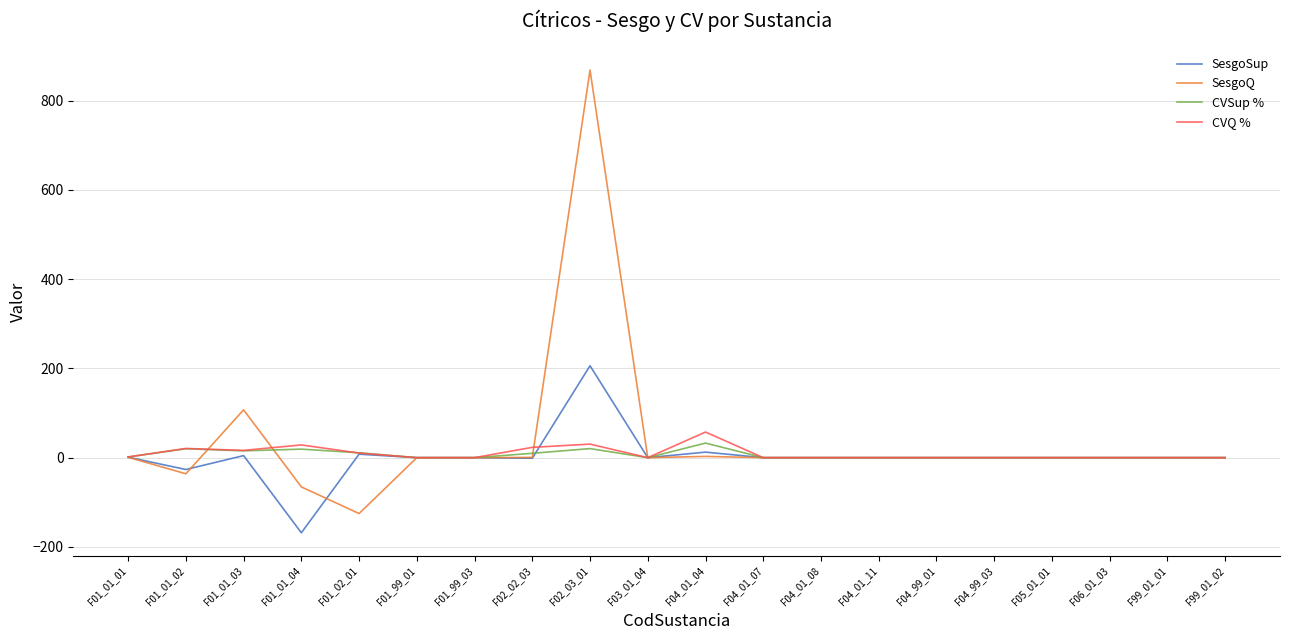

Where is SesgoQ nearest to the value 371?

F01_01_03